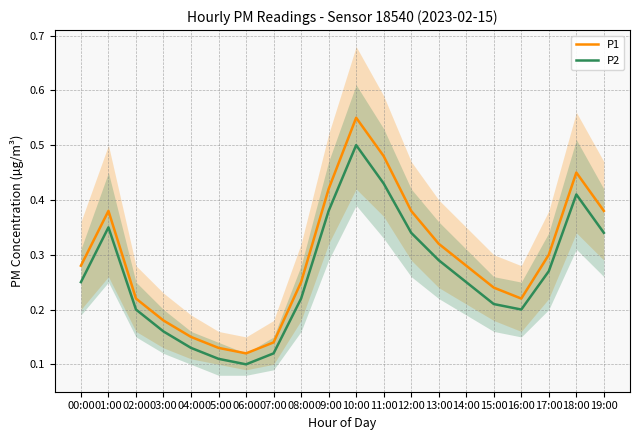

At how many categories does at least one series exceed 0?

20